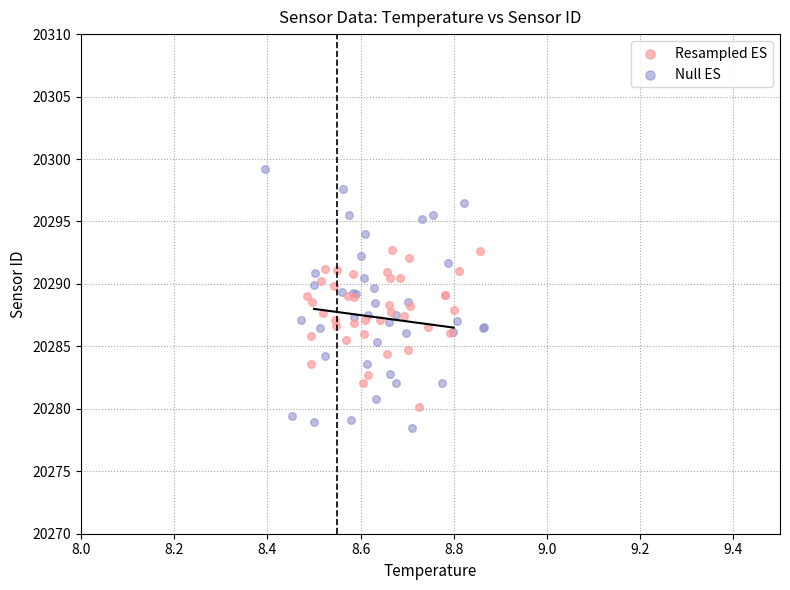

Which series has the widest spread of Y values?

Null ES